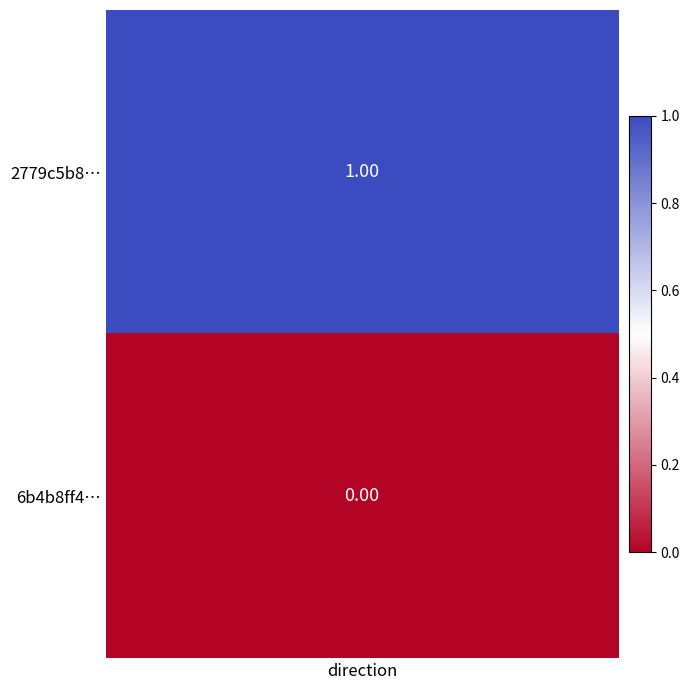

List the series in order of their peak value, highest first.

2779c5b8cca51c1ec6df45768ed0bbce7d474d1, 6b4b8ff4295378bc88961e06dd56cace11fb735